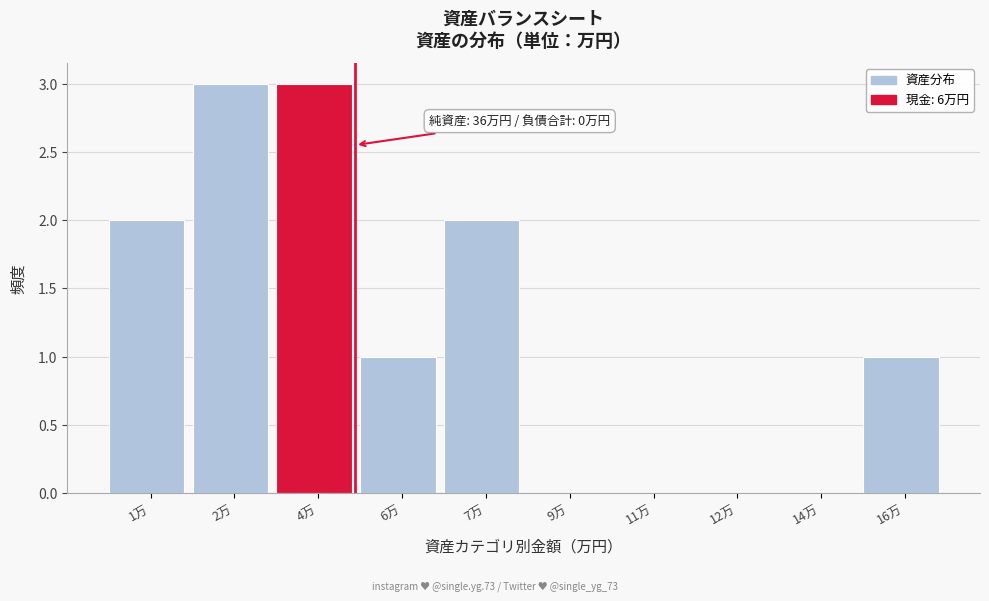

Reading right to left, transcribe all the data shown in this chart.

16万=1	14万=0	12万=0	11万=0	9万=0	7万=2	6万=1	4万=3	2万=3	1万=2